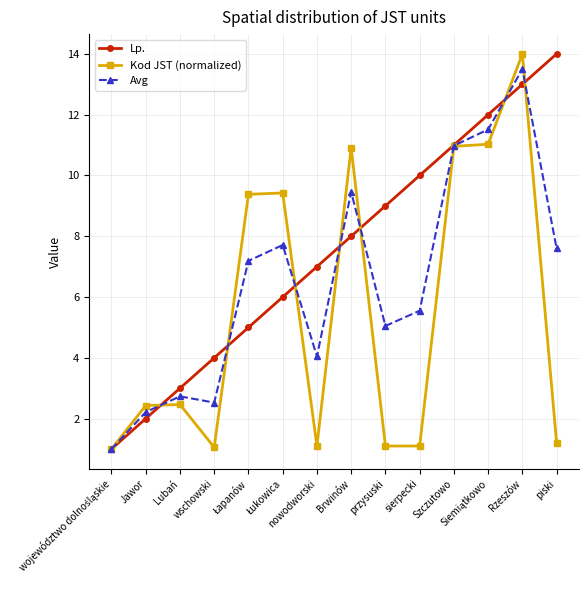

Which category has the highest value in the Lp. series?

piski